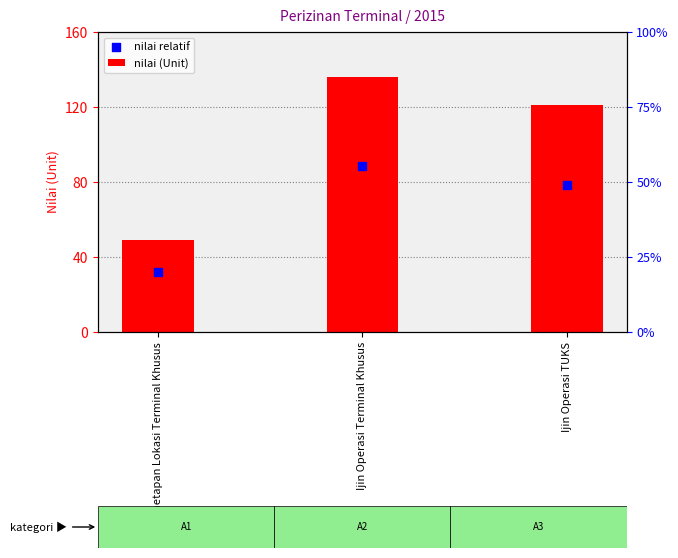

At which category is the sum across all series the highest?

Ijin Operasi Terminal Khusus